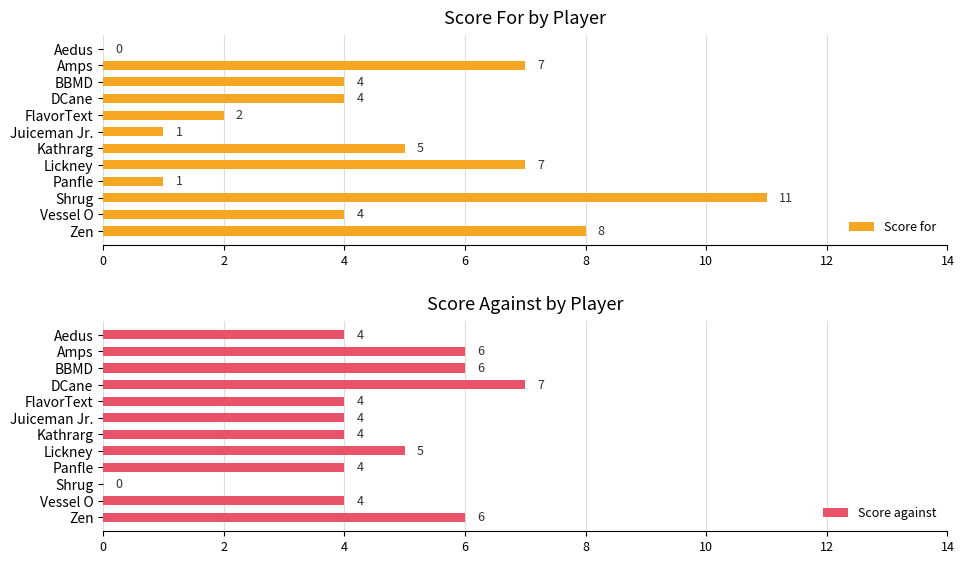

Where does the Score against series first go above 4?

2